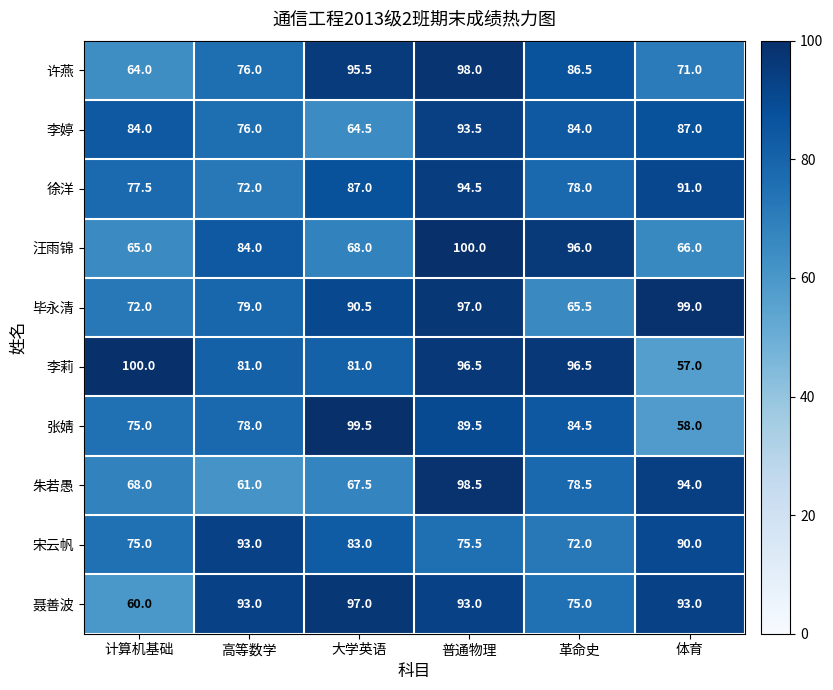

At which label does 聂善波 reach its peak?

大学英语